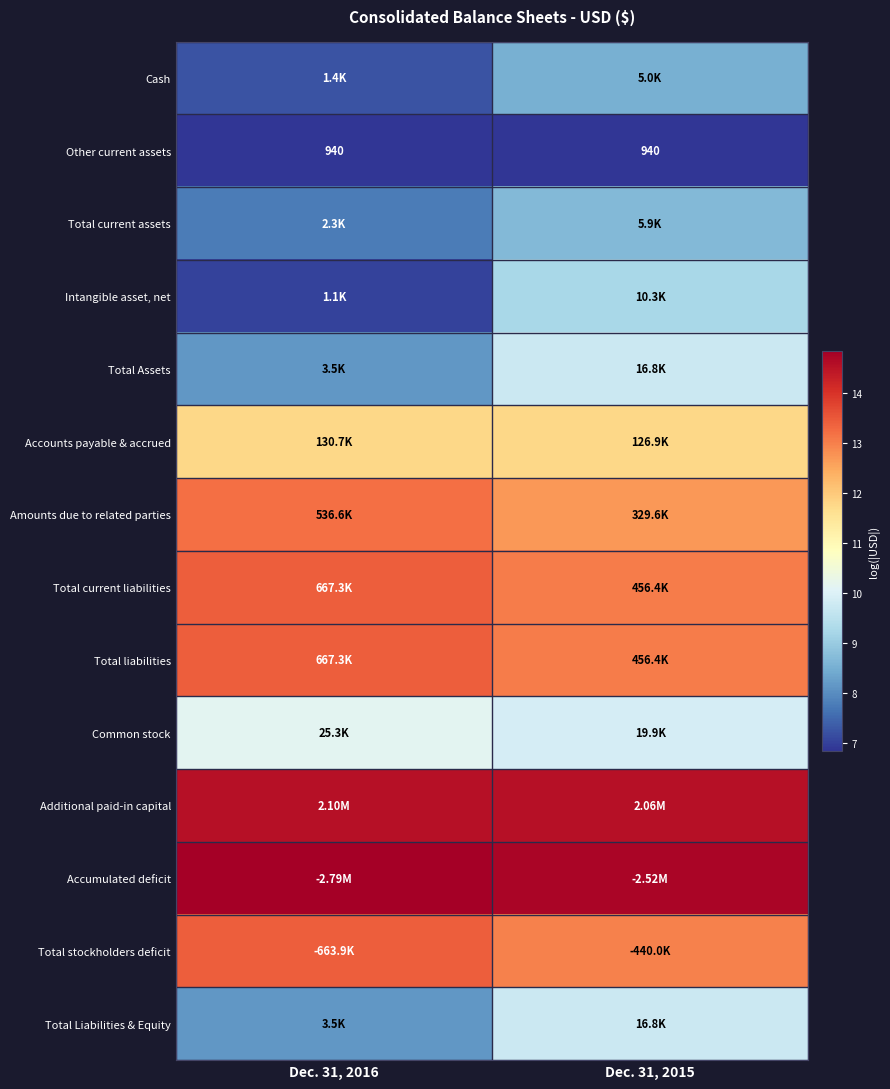

What is the spread (max minus min) of values at Dec. 31, 2016?

8.0